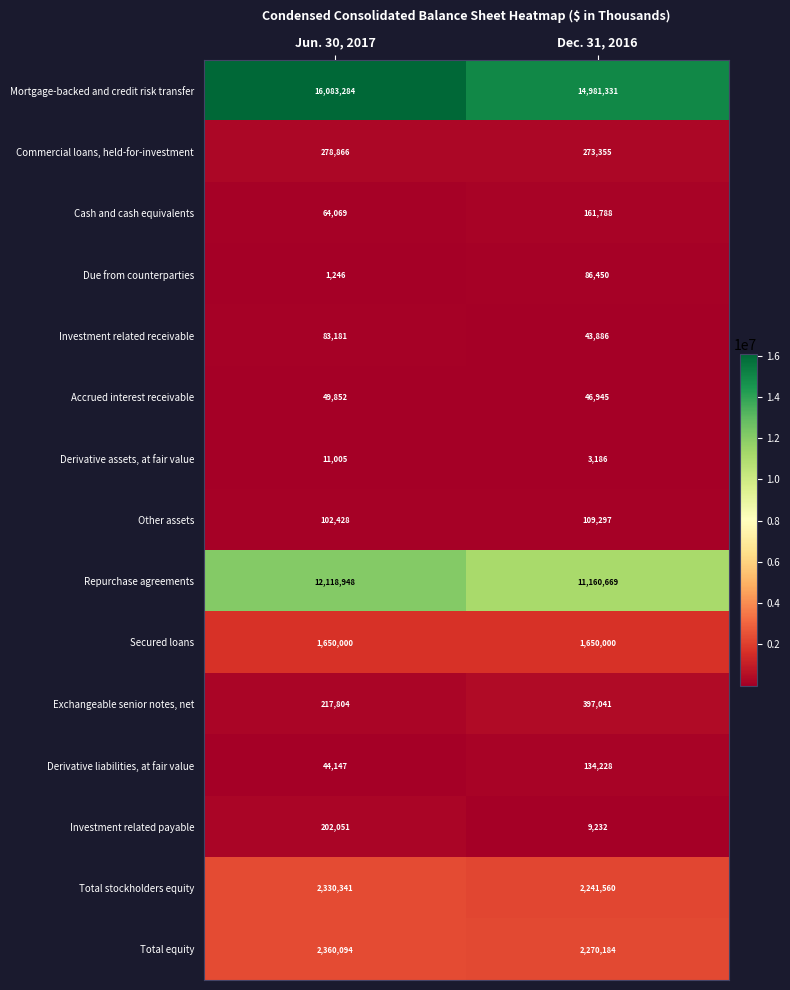

What is the sum of the Due from counterparties values at Jun. 30, 2017 and Dec. 31, 2016?

87696